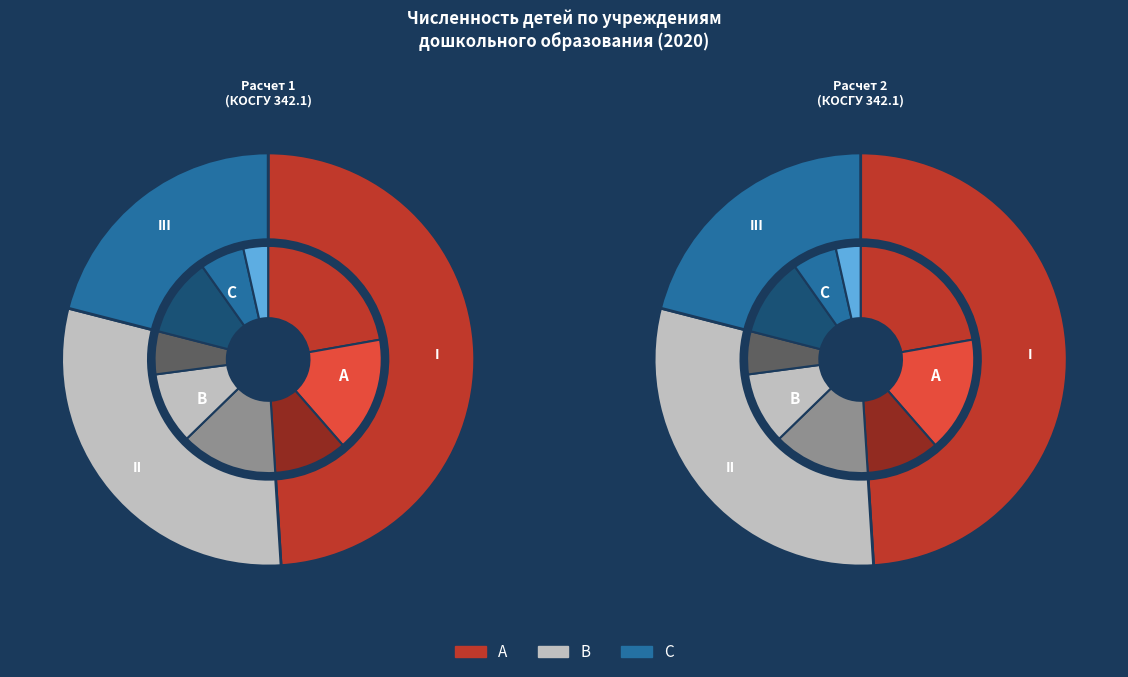

Is there any slice that represents more than half of the pie?

No